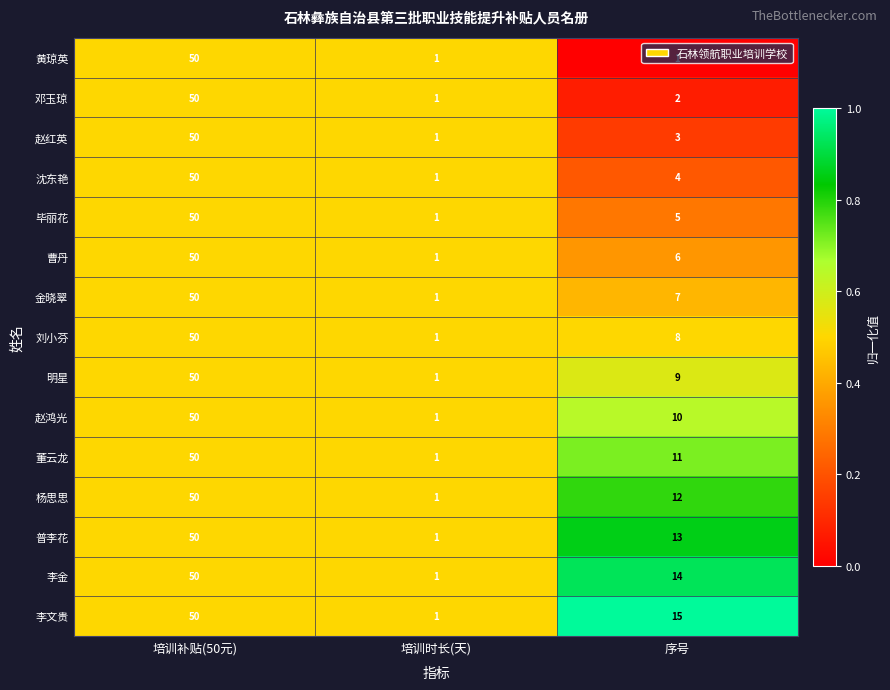

At which category is the sum across all series the highest?

培训补贴(50元)